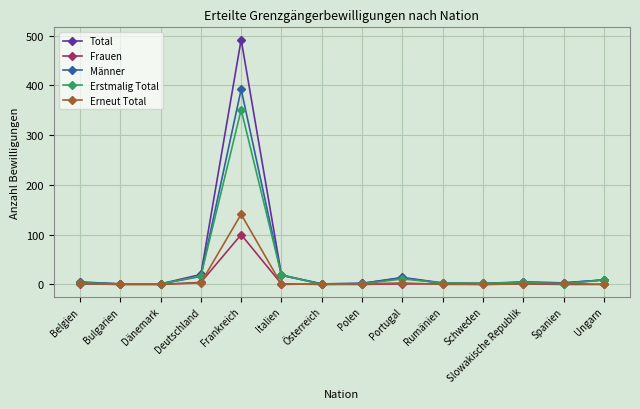

The Männer series shows 196 at Frankreich. True or false?

False